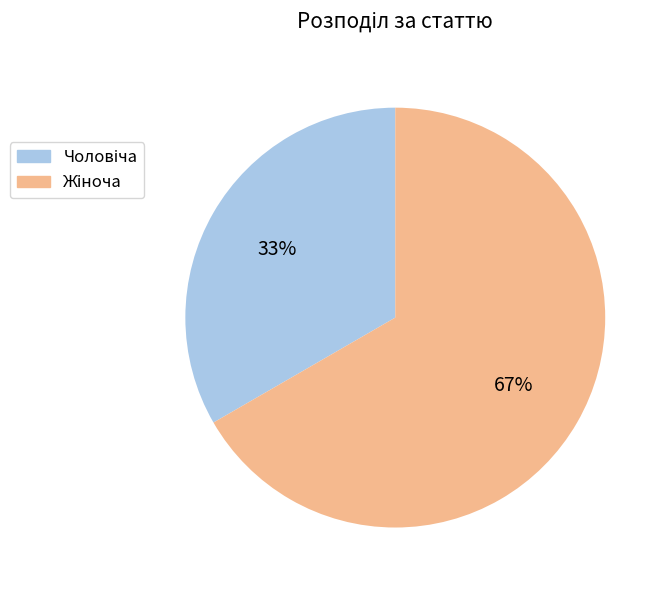

Does any single category account for the majority?

Yes